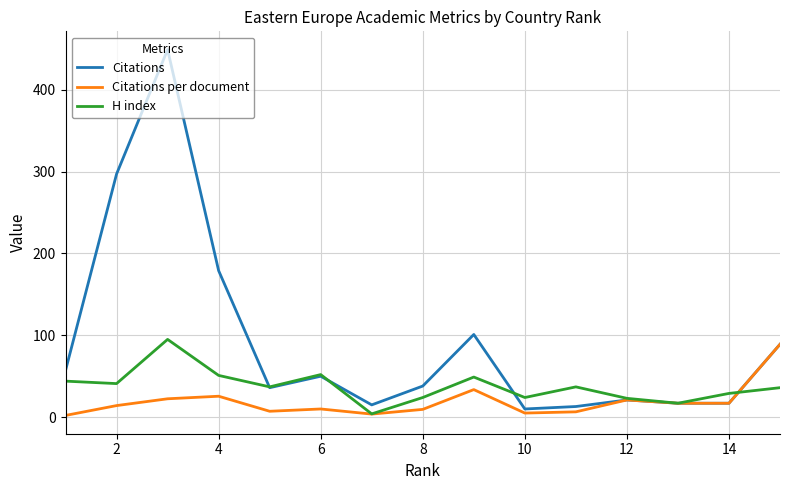

Which series has the largest total across all categories?

Citations